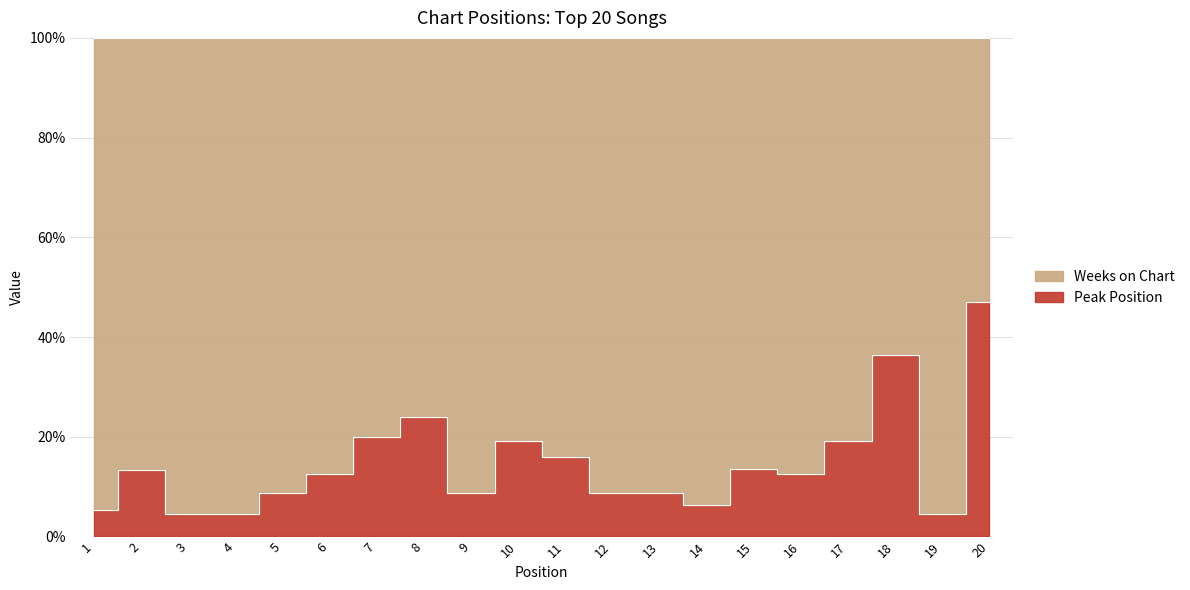

How many points are lower than both their immediate neighbors (excluding endpoints)?

4